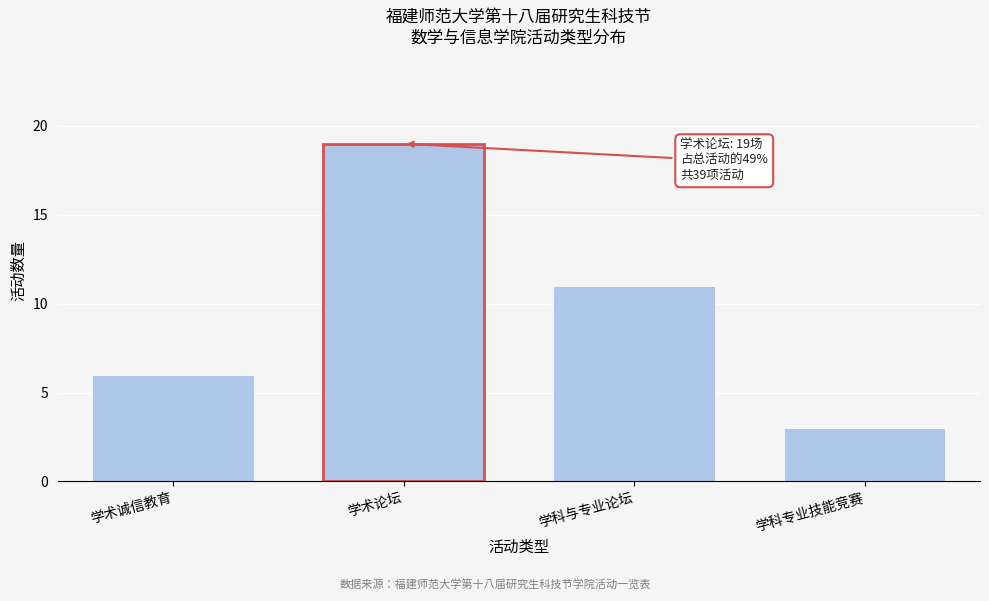

Reading left to right, extract all data points from this chart.

学术诚信教育=6	学术论坛=19	学科与专业论坛=11	学科专业技能竞赛=3